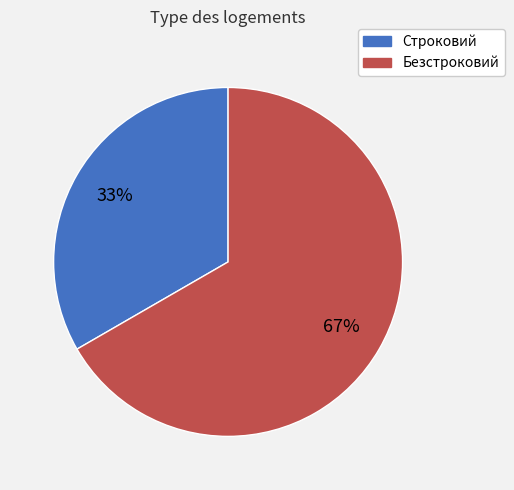

How many slices are in this pie chart?

2